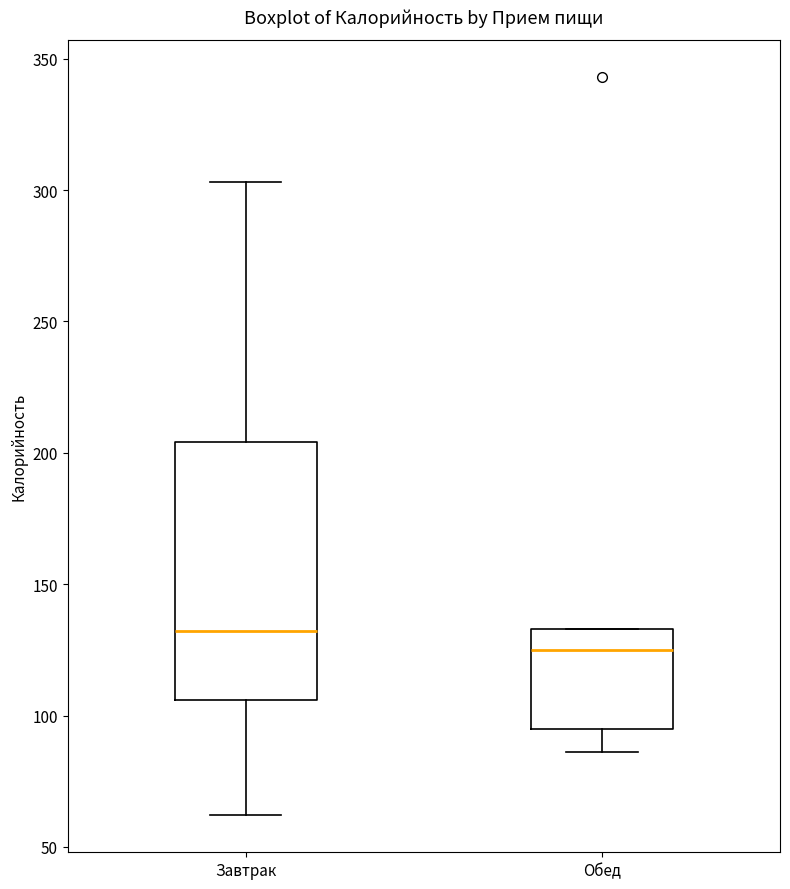

Reading left to right, read every box against the y-axis: the position of its median line, the range the box covers, and the ends of its whiskers. The values are not printed on the chart, so give them approximately, as read against the axis.

Завтрак: median 130, box 105 to 205, whiskers 60 to 305
Обед: median 125, box 95 to 135, whiskers 85 to 135